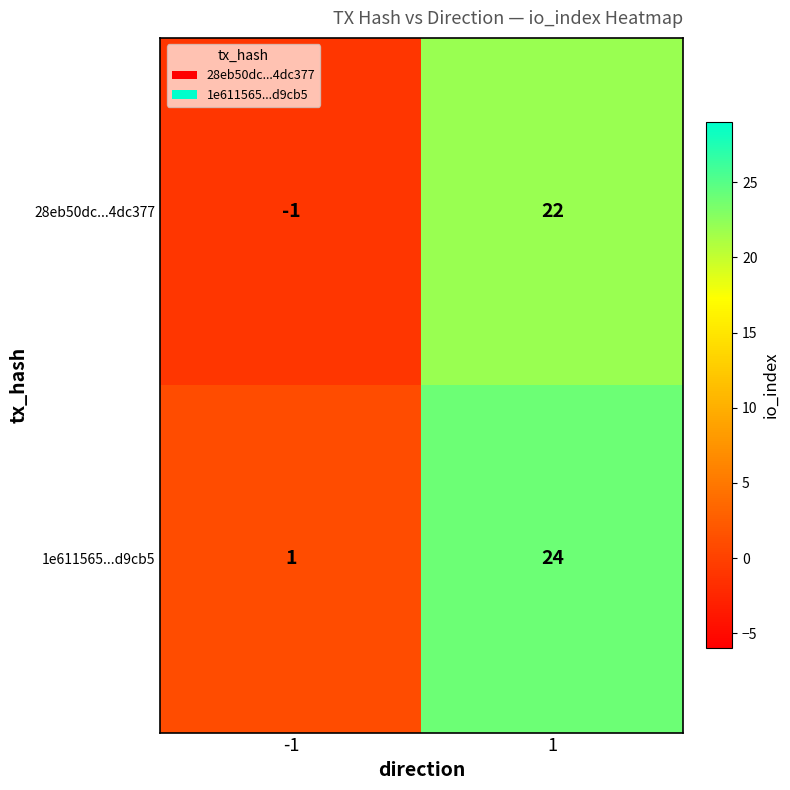

True or false: 28eb50dc...4dc377 has a value of 0 at -1.

False